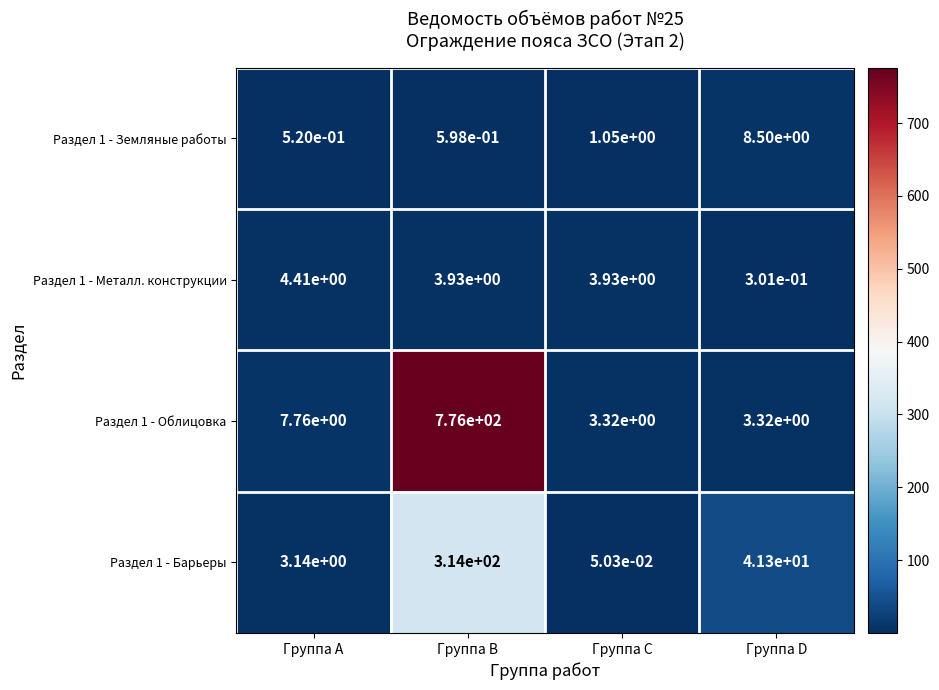

Which category has the highest value in the Раздел 1 - Барьеры series?

Группа B